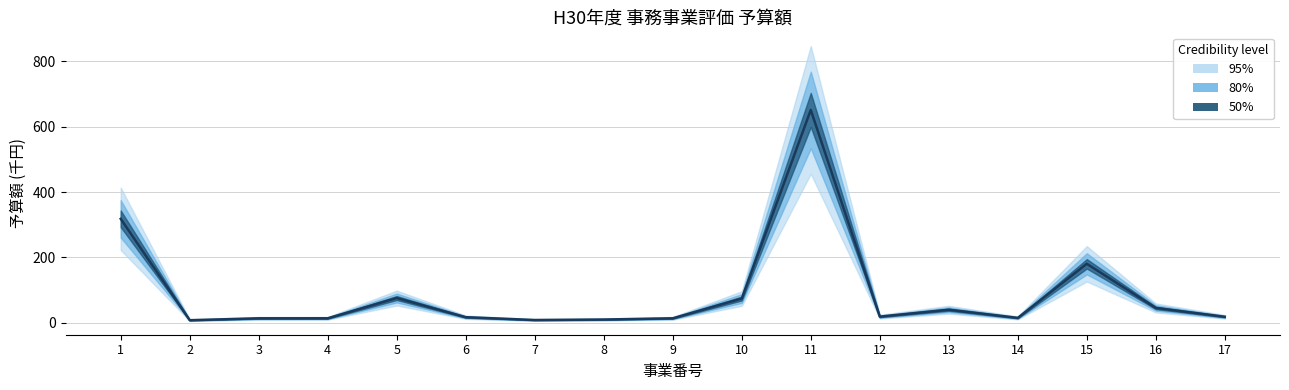

Rank the categories by value from highest to lowest.

11, 1, 15, 5, 10, 16, 13, 12, 17, 6, 14, 4, 9, 3, 8, 7, 2